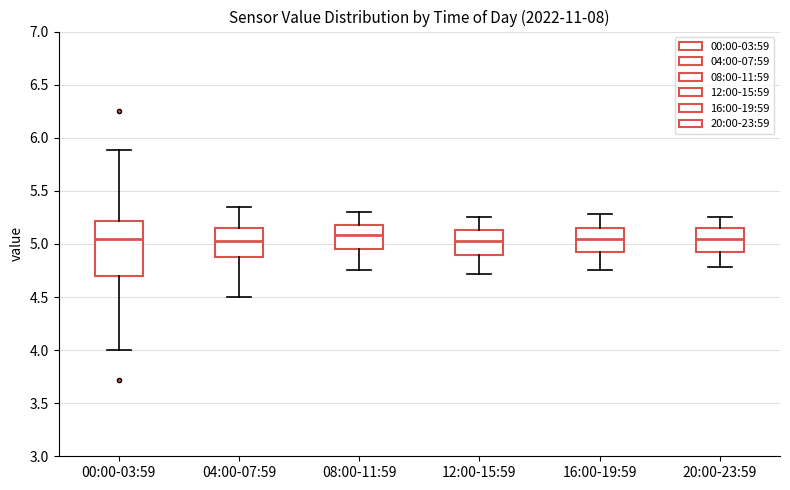

Where does the lower whisker of the box for 16:00-19:59 end on the y-axis? The values are not printed on the chart, so give them approximately, as read against the axis.

4.75